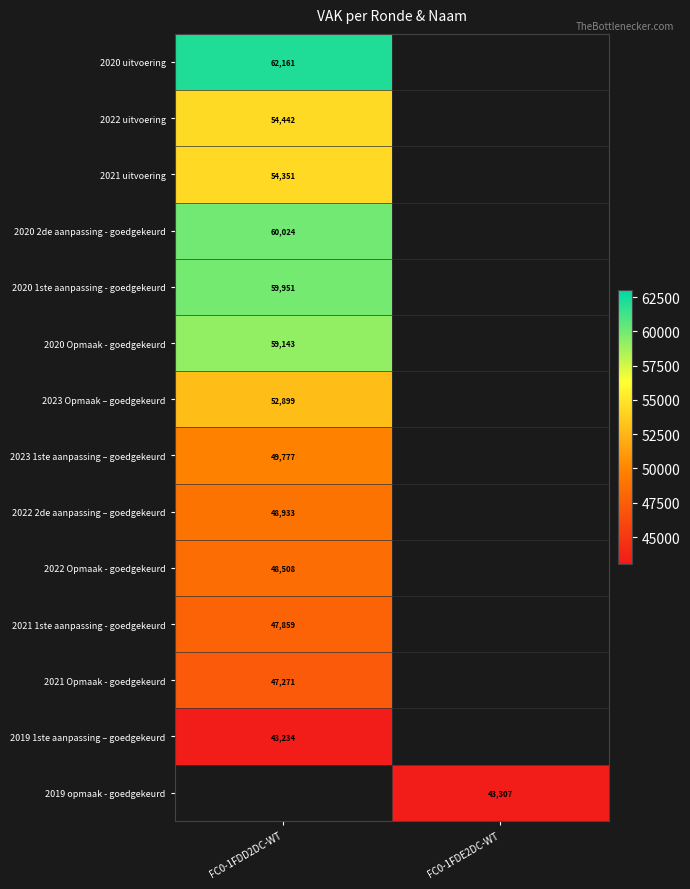

True or false: 2021 uitvoering has a value of 54351 at FC0-1FDD2DC-WT.

True